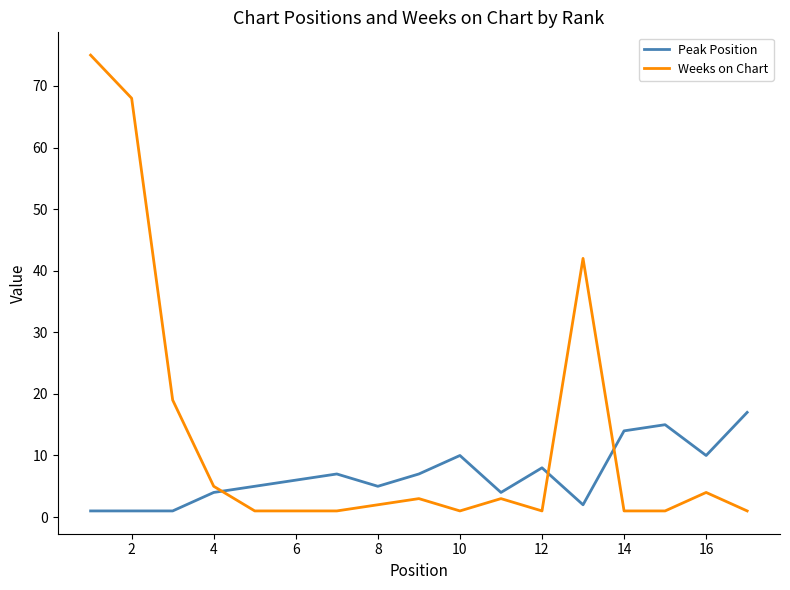

What are all the series names shown in the legend?

Peak Position, Weeks on Chart